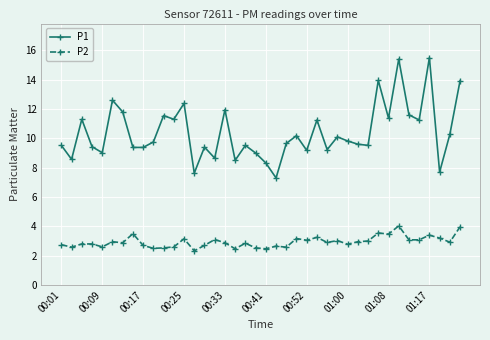

Which series has the largest total across all categories?

P1